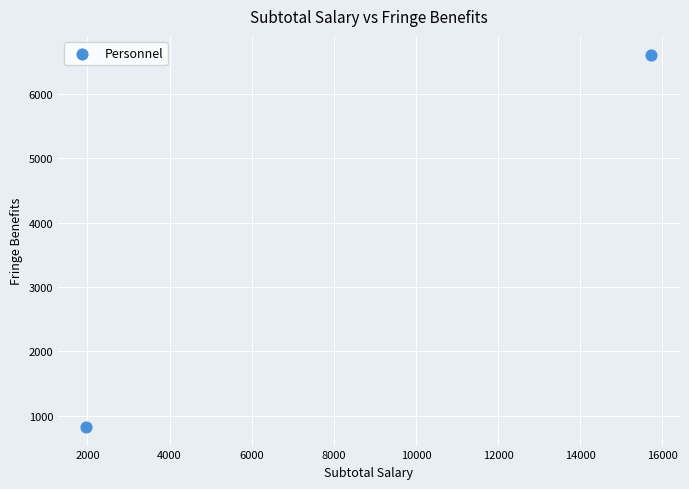

What is the range of X values (max minus min)?

13760.0